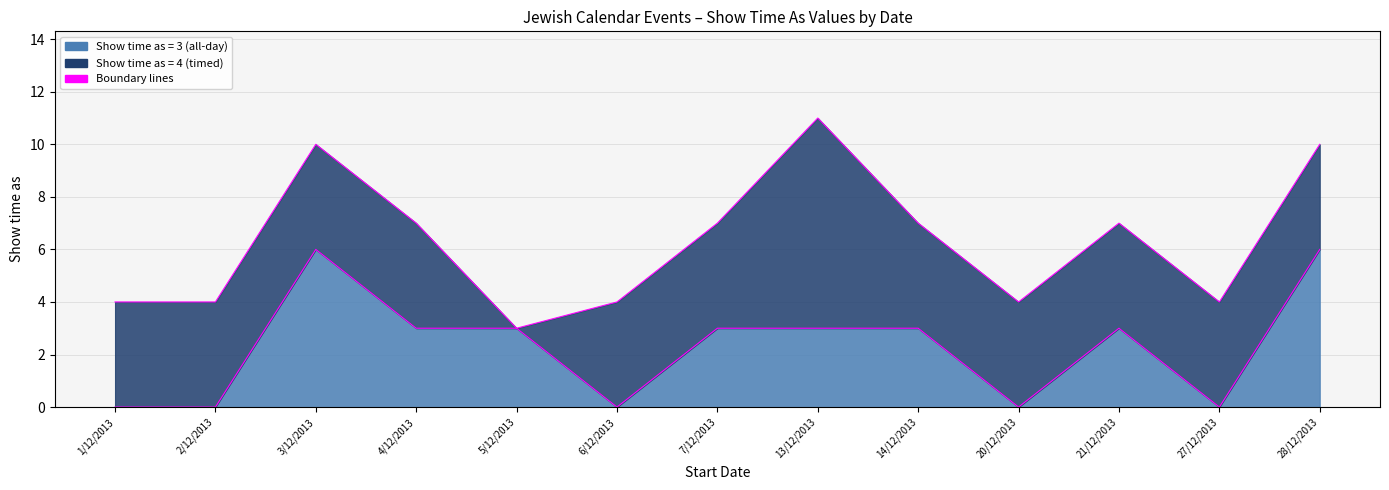

True or false: Boundary (value=3 top) and Boundary (value=4 top) cross at least once.

False